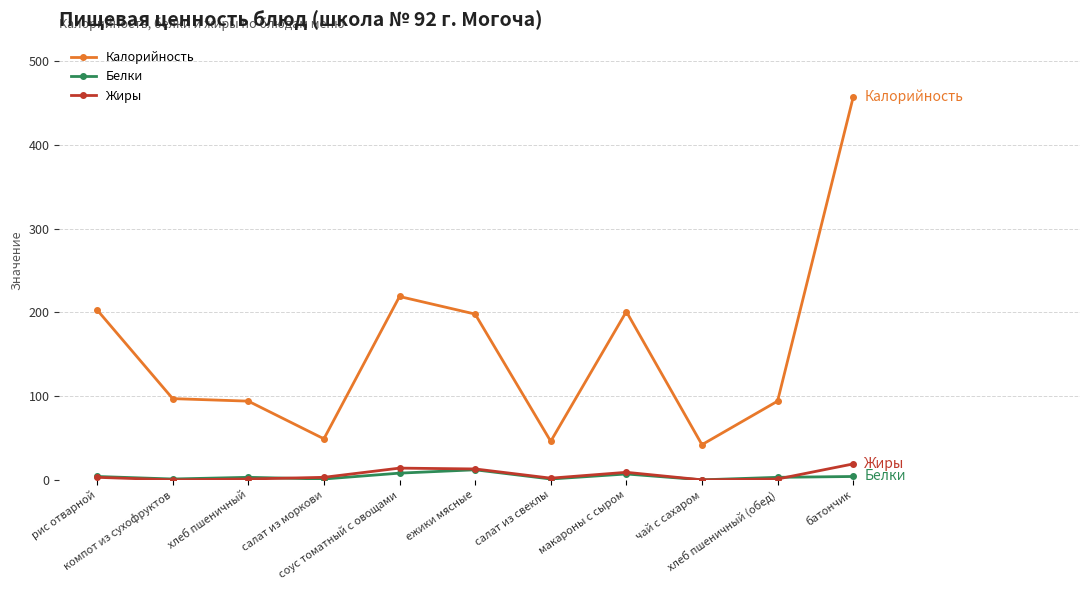

At which category is the sum across all series the highest?

батончик